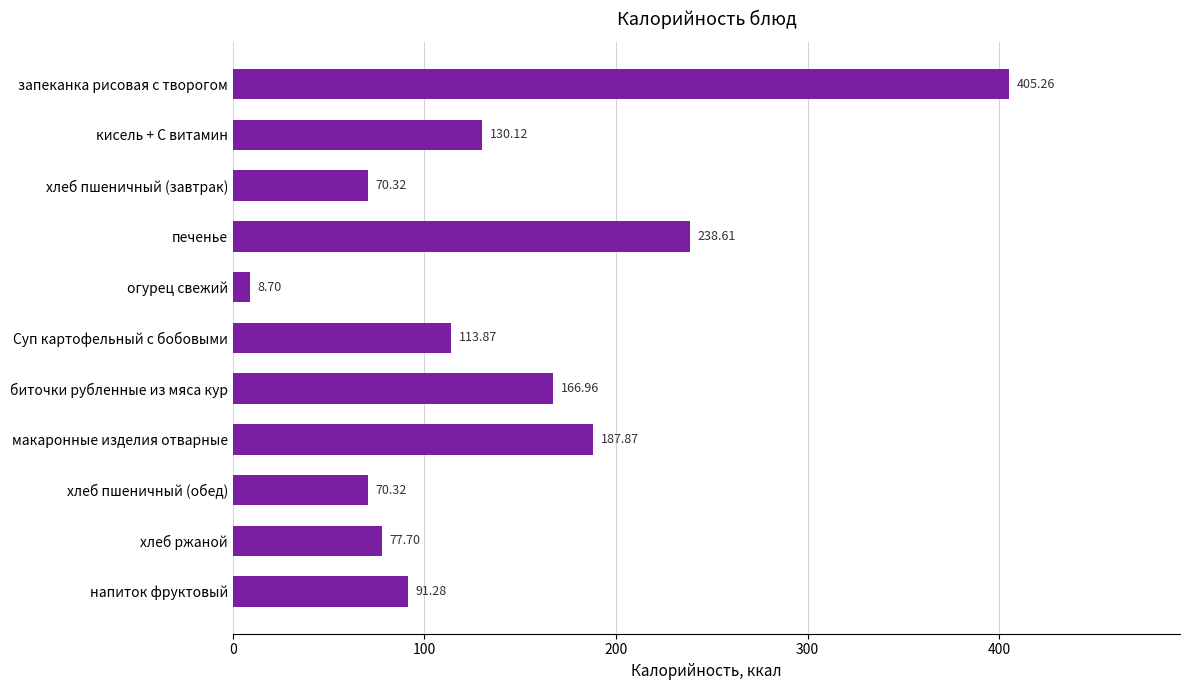

Which label corresponds to the largest value in the chart?

запеканка рисовая с творогом